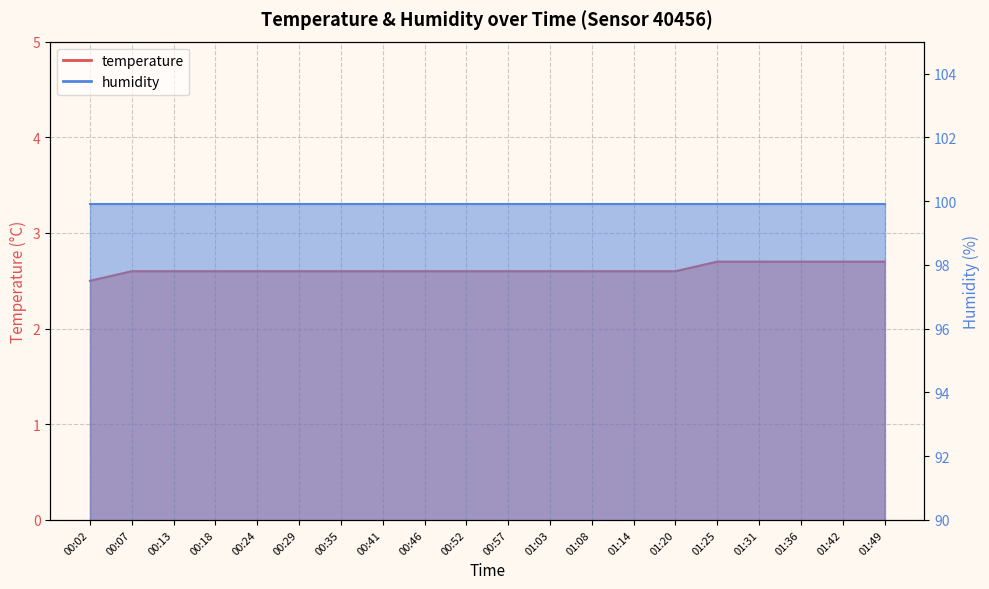

Is it true that the value at 00:02 is 2.5?

True